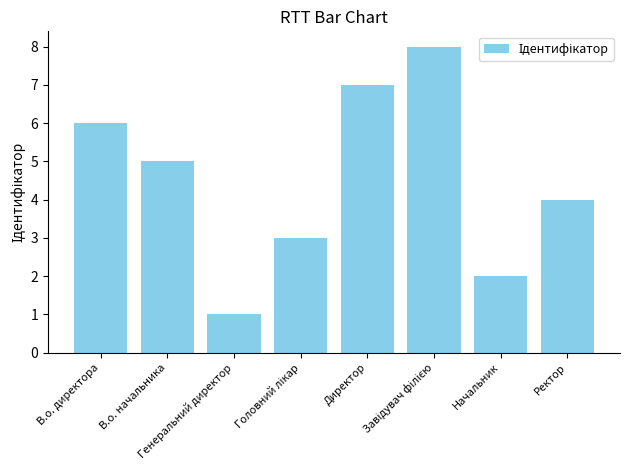

Where does the data first go above 5?

В.о. директора